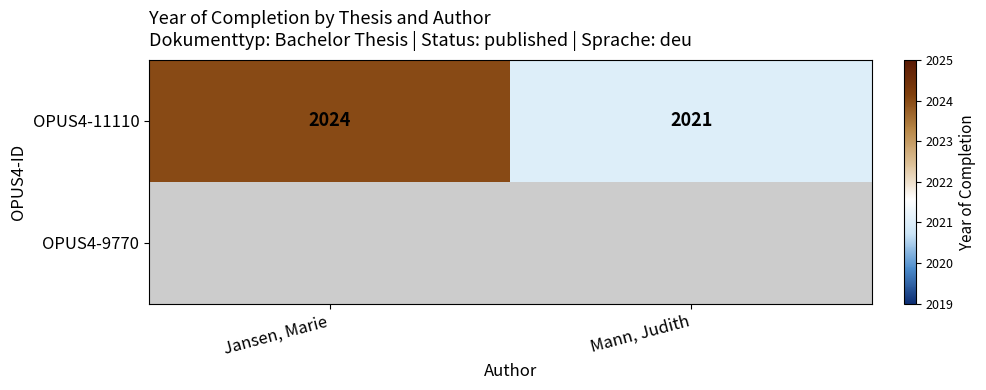

How many categories are shown in the chart?

2